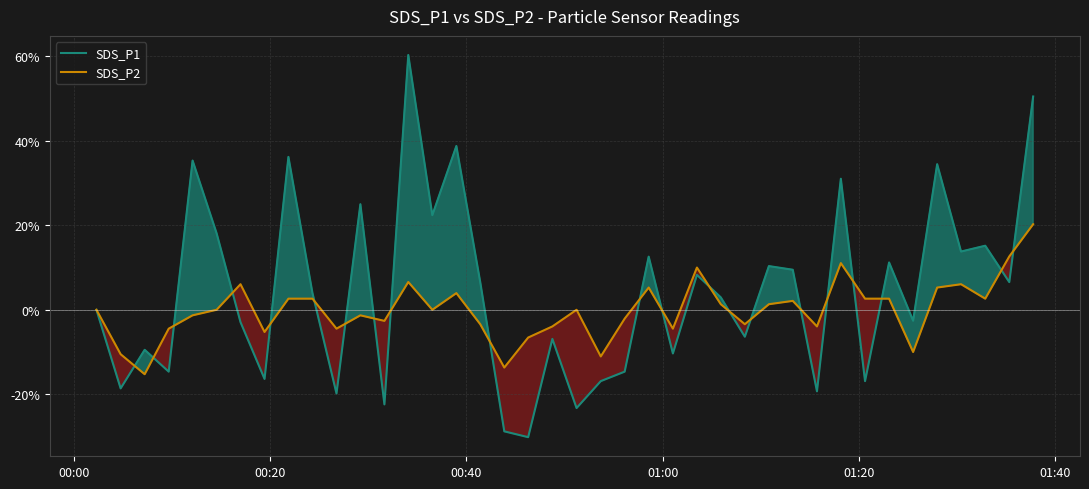

How many interior local valleys does the SDS_P1 series have?

15